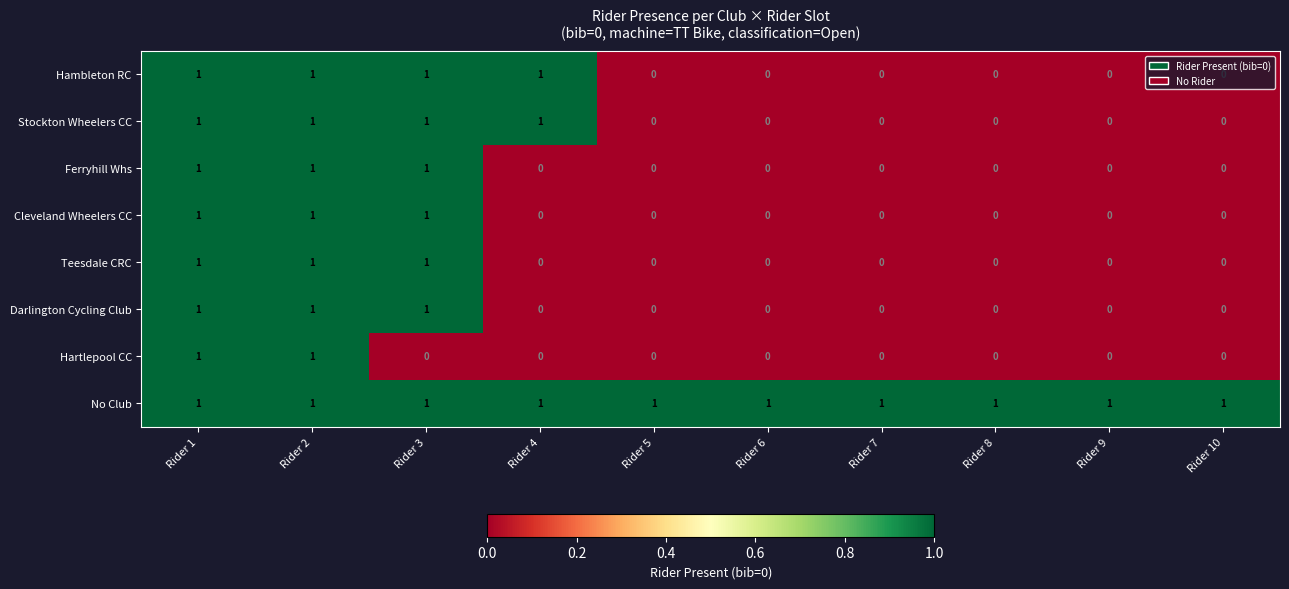

At how many categories does at least one series exceed 0?

10